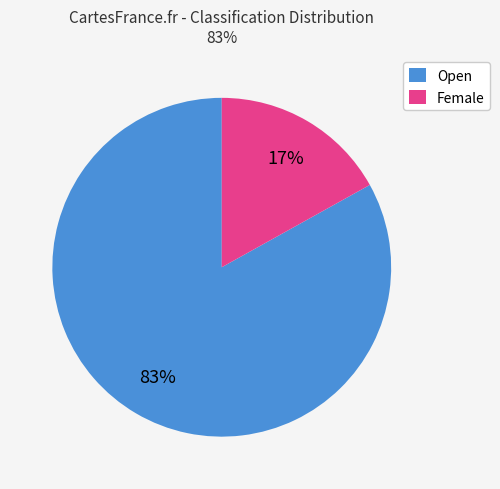

To the nearest percent, what is the difference between the Open and Female slice percentages?

66%